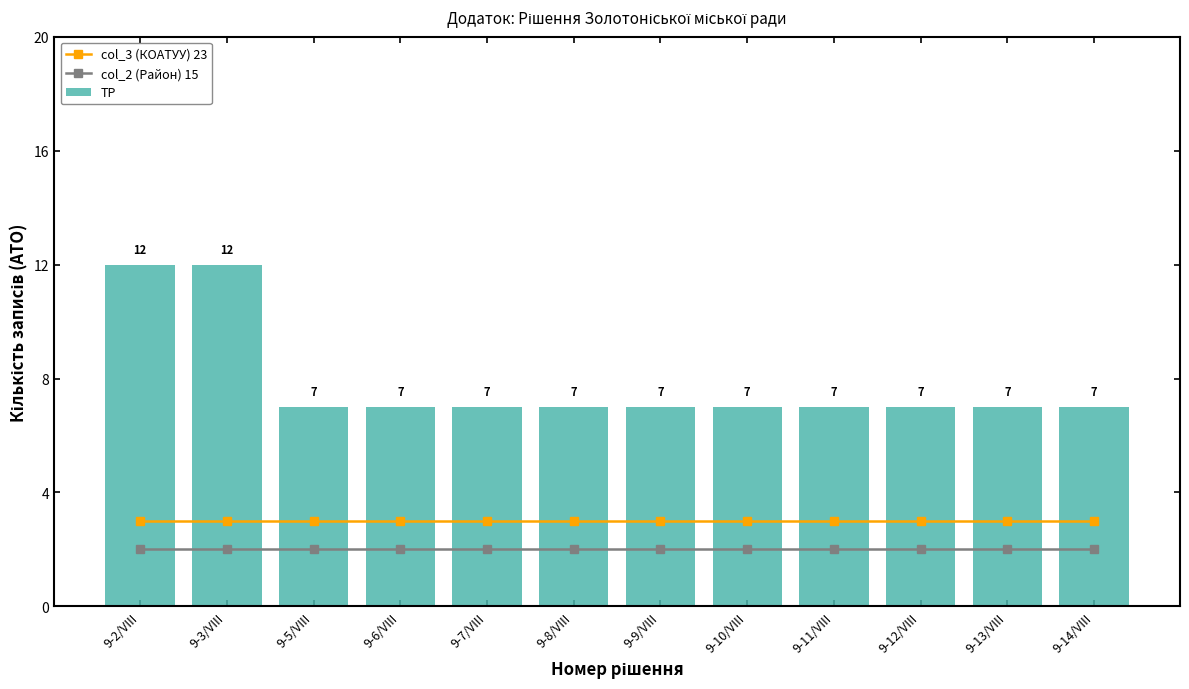

Which series has the widest spread of values?

TP